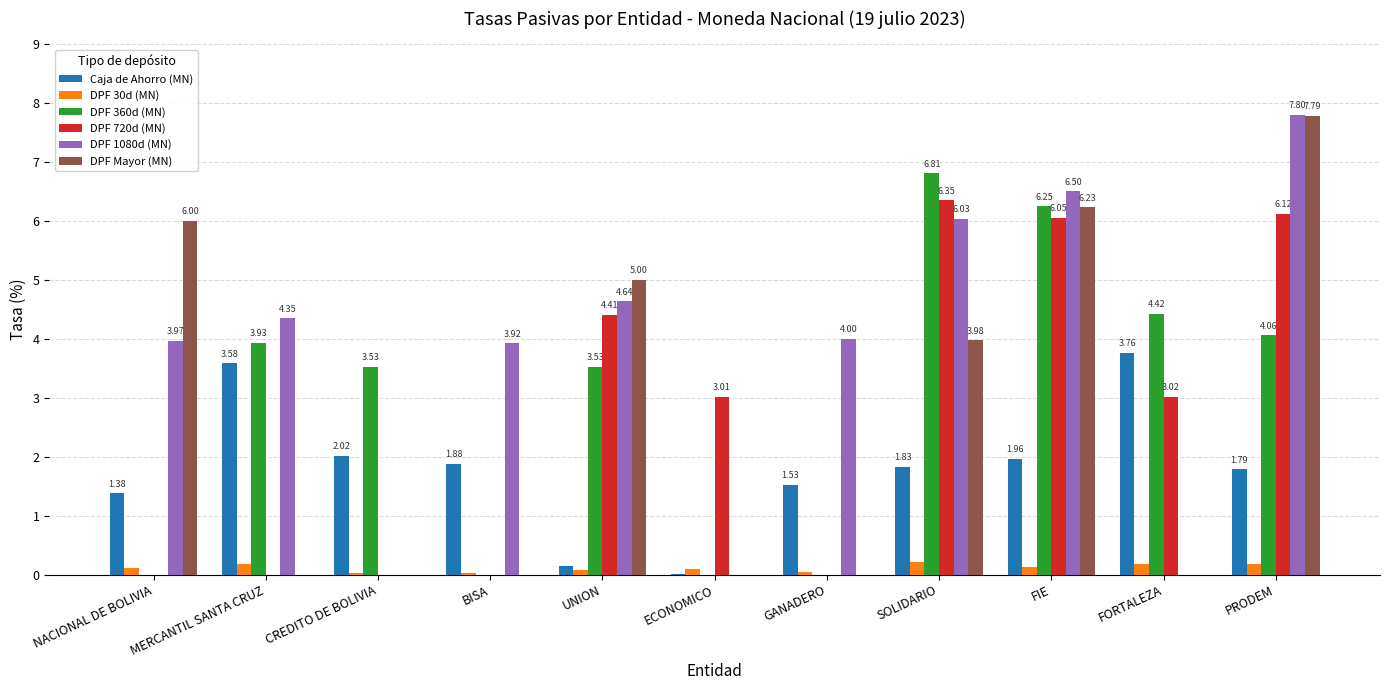

At which label does DPF 360d (MN) reach its peak?

SOLIDARIO